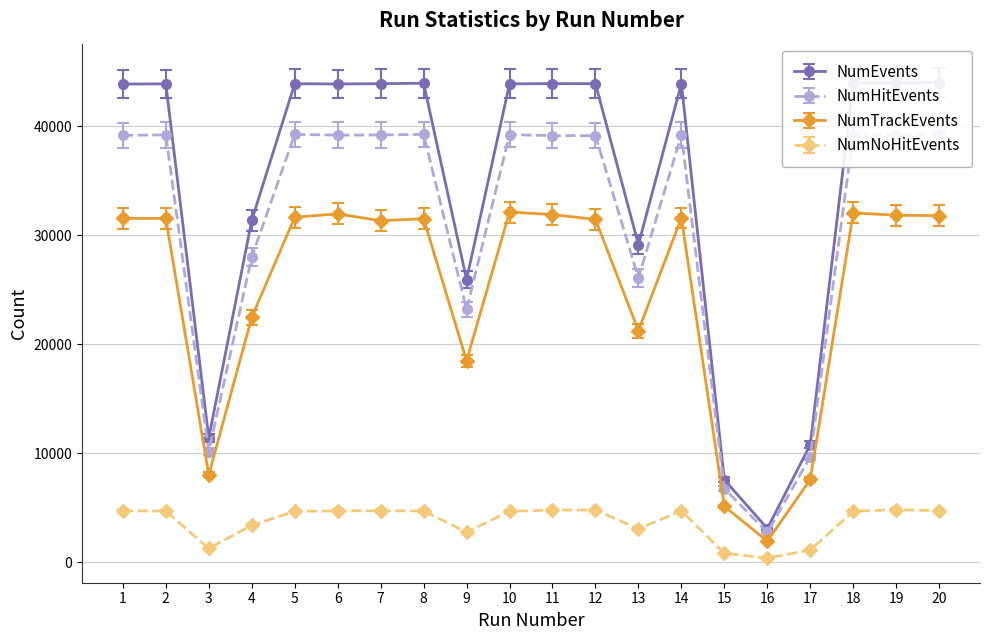

Between 11 and 1, which is larger?

11